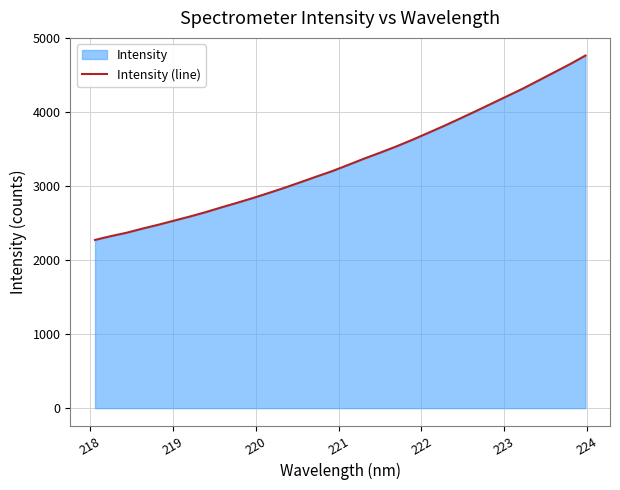

What is the maximum value shown in the chart?

4763.6